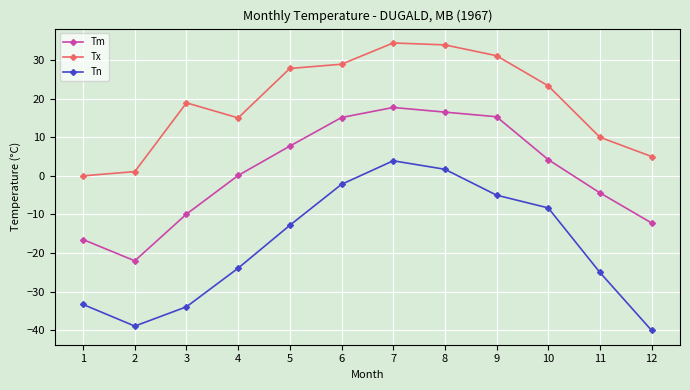

Rank the series at 3 from highest to lowest value.

Tx, Tm, Tn